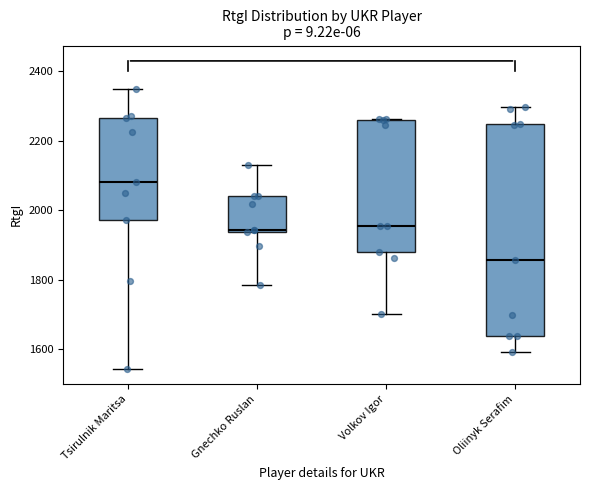

Reading left to right, read every box against the y-axis: the position of its median line, the range the box covers, and the ends of its whiskers. The values are not printed on the chart, so give them approximately, as read against the axis.

Tsirulnik Maritsa: median 2080, box 1980 to 2260, whiskers 1540 to 2360
Gnechko Ruslan: median 1940, box 1940 to 2040, whiskers 1780 to 2140
Volkov Igor: median 1960, box 1880 to 2260, whiskers 1700 to 2260
Oliinyk Serafim: median 1860, box 1640 to 2240, whiskers 1600 to 2300